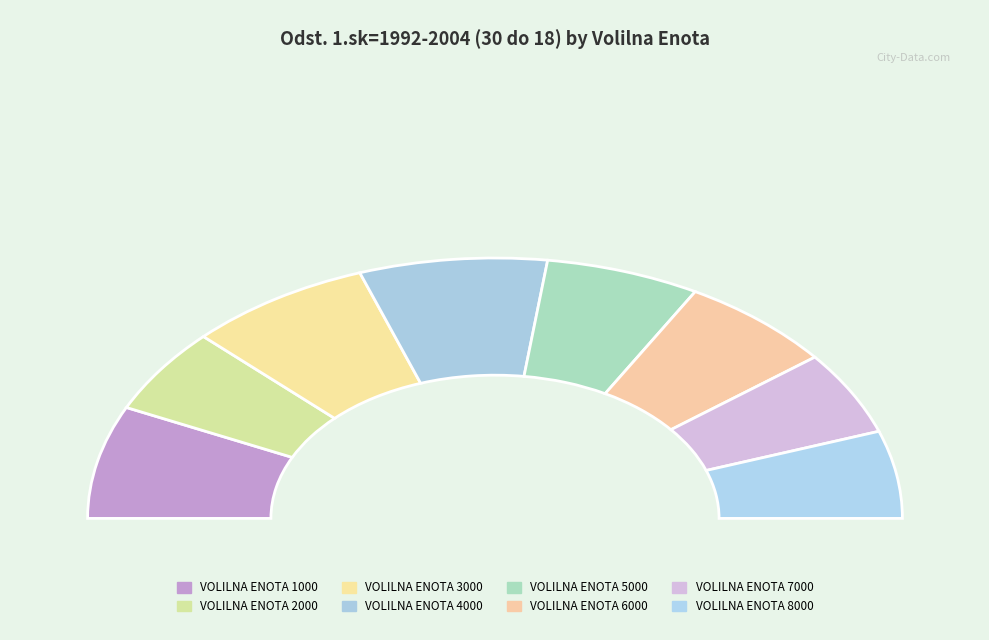

How many segments does this pie chart have?

8